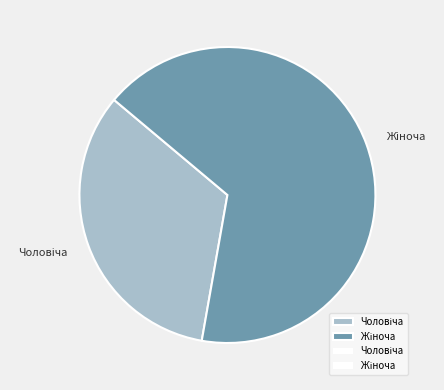

Is there any slice that represents more than half of the pie?

Yes